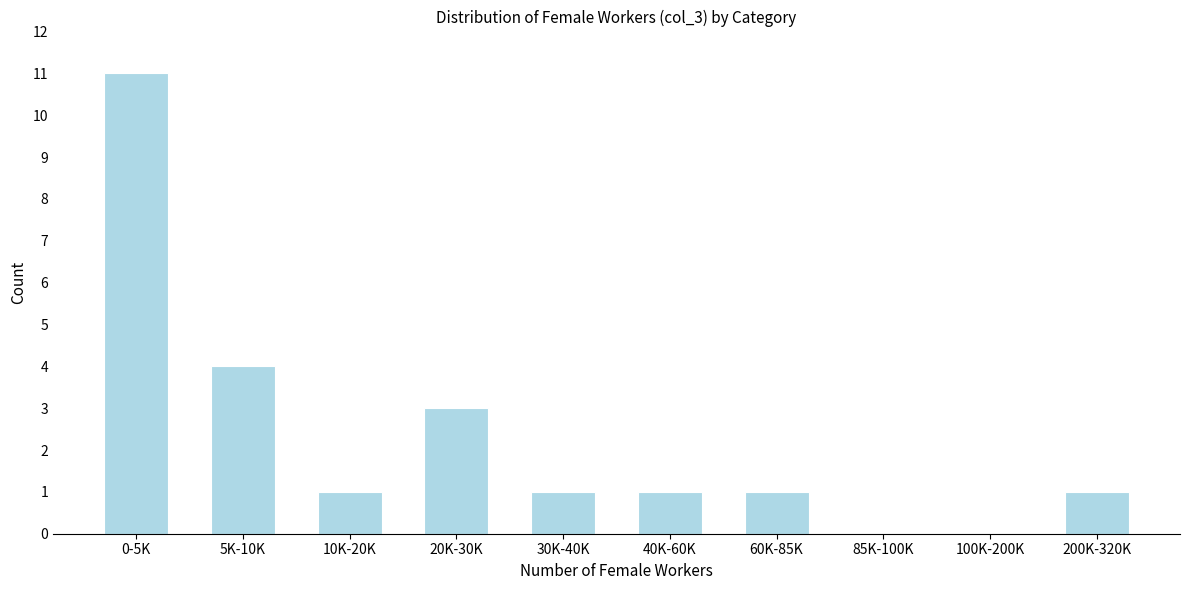

Reading right to left, what are all the values shown in this chart?

200K-320K=1	100K-200K=0	85K-100K=0	60K-85K=1	40K-60K=1	30K-40K=1	20K-30K=3	10K-20K=1	5K-10K=4	0-5K=11